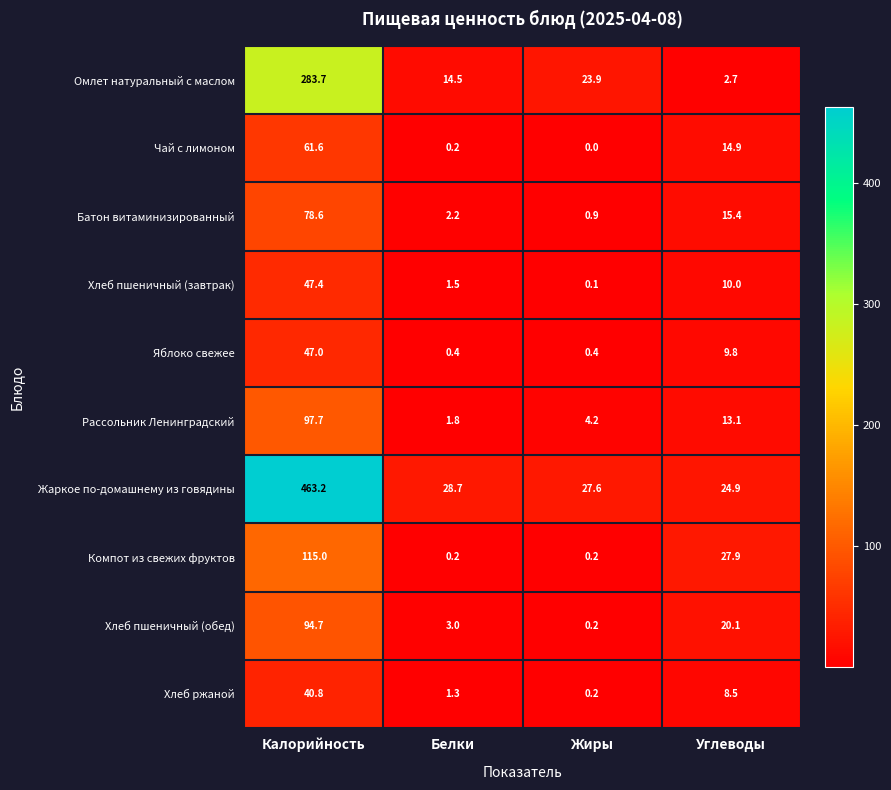

Where does the Хлеб пшеничный (завтрак) series first go above 10?

Калорийность